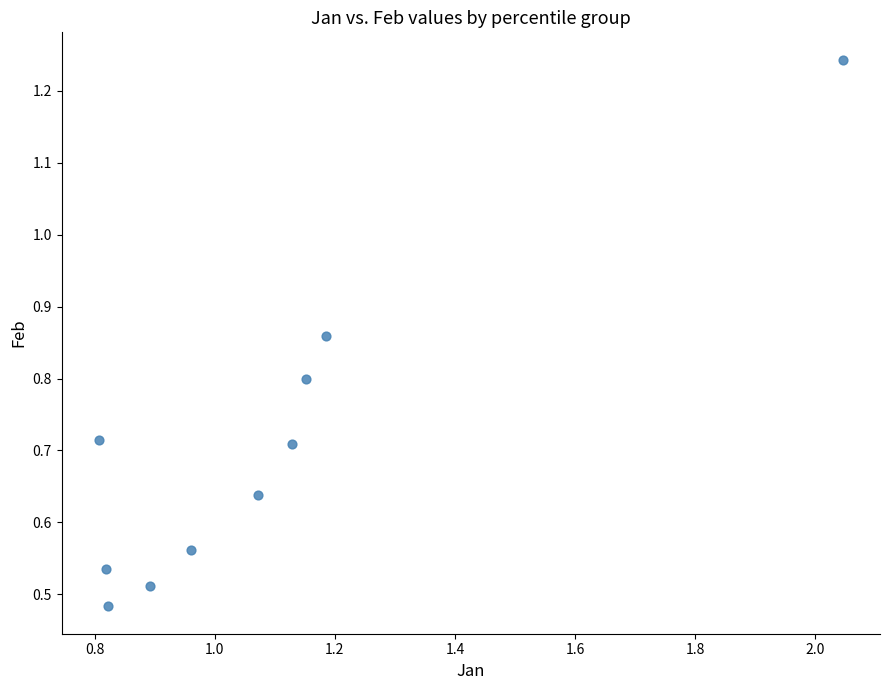

What is the average X value?

1.1